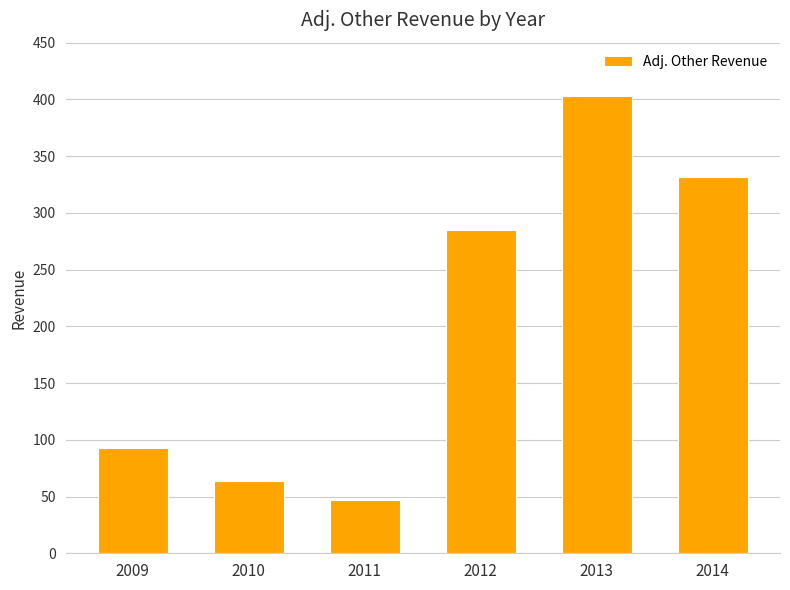

What is the ratio of the value at 2010 to the value at 2012?

0.2